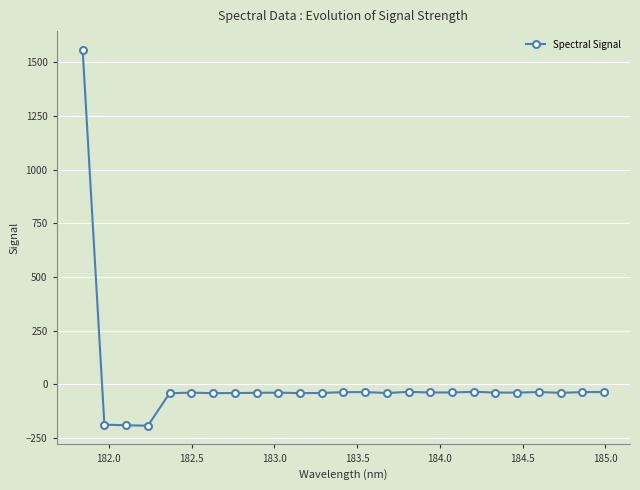

True or false: the data has more than 1 interior local peaks.

True